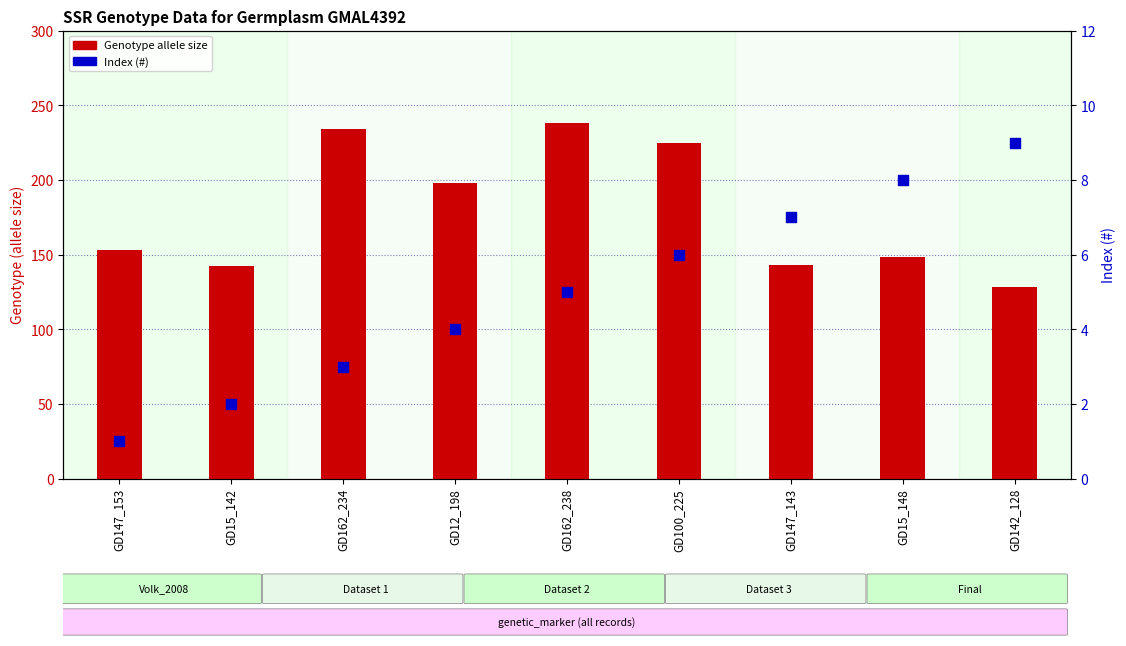

At how many categories does at least one series exceed 59?

9